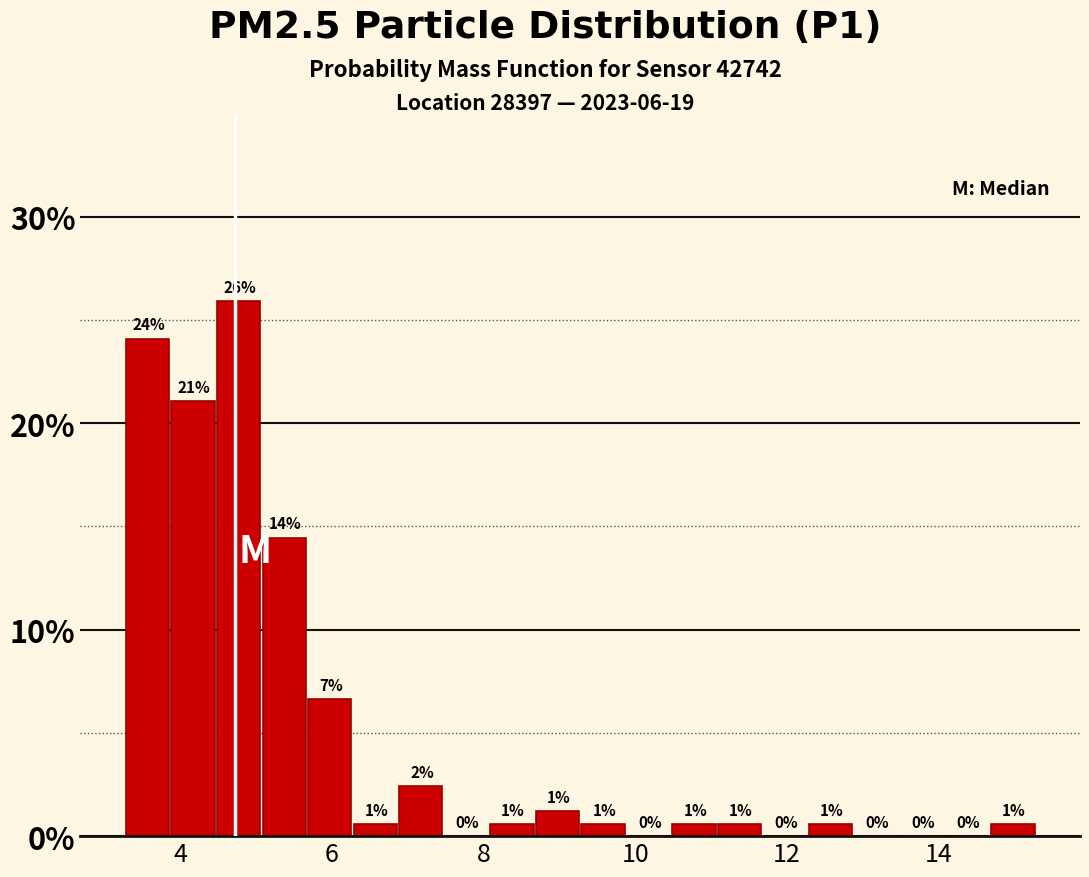

Read against the x-axis, roughly where is the centre of the tallest bar?

4.8